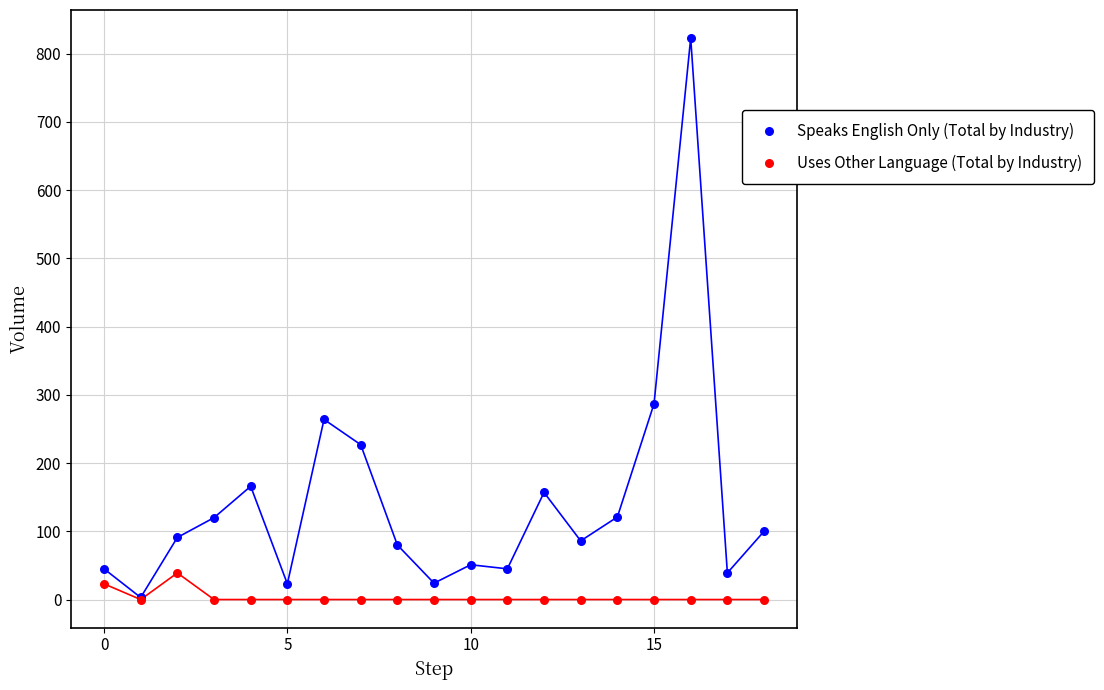

In the Speaks English Only (Total by Industry) series, what Y value is closest to 413?

287